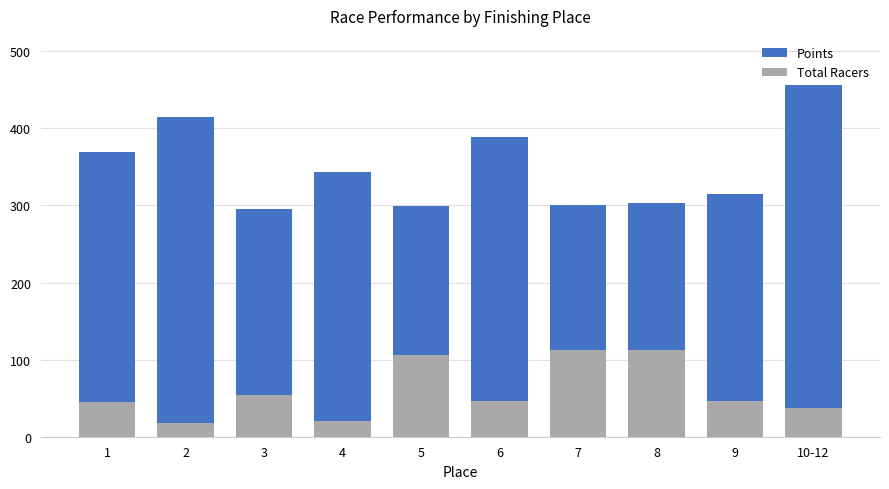

Which series has the largest range (max minus min)?

Points